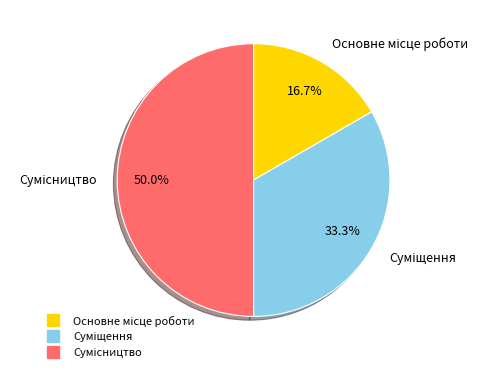

What percentage is the Суміщення slice, to the nearest percent?

33%